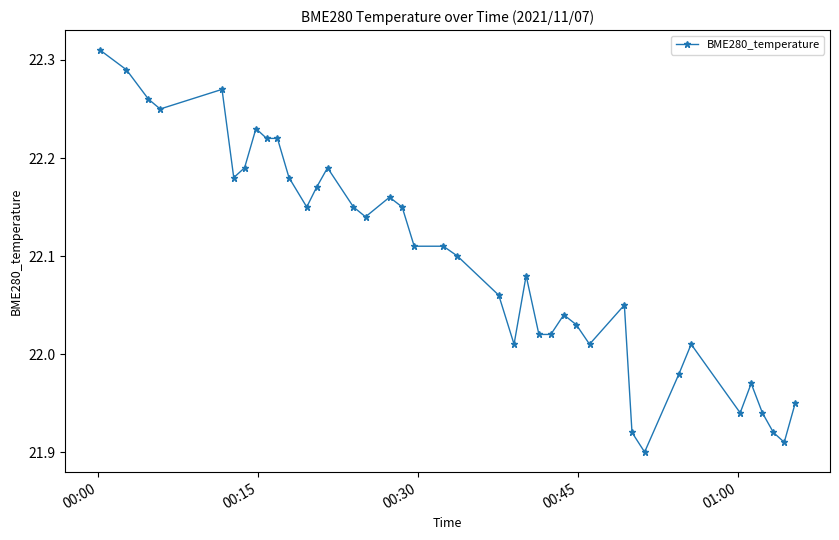

What is the sum of all values?

883.8